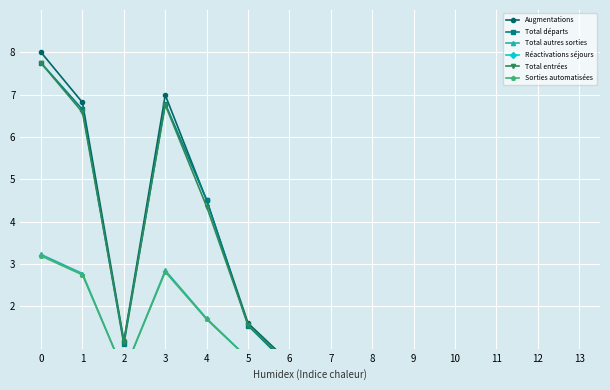

Rank the series by their maximum value, from lowest to highest.

Réactivations séjours, Sorties automatisées, Total autres sorties, Total entrées, Total départs, Augmentations